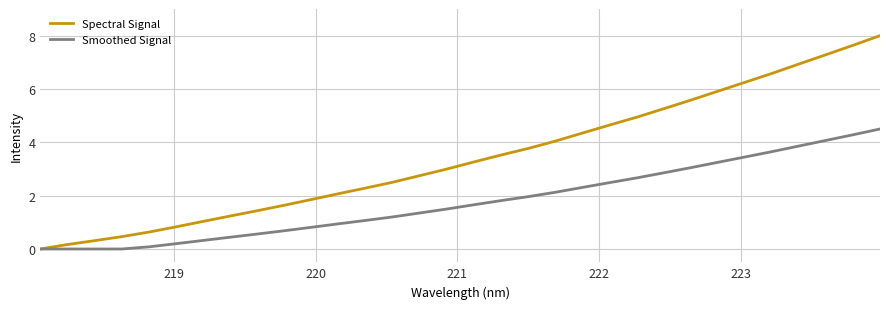

What are all the series names shown in the legend?

Spectral Signal, Smoothed Signal